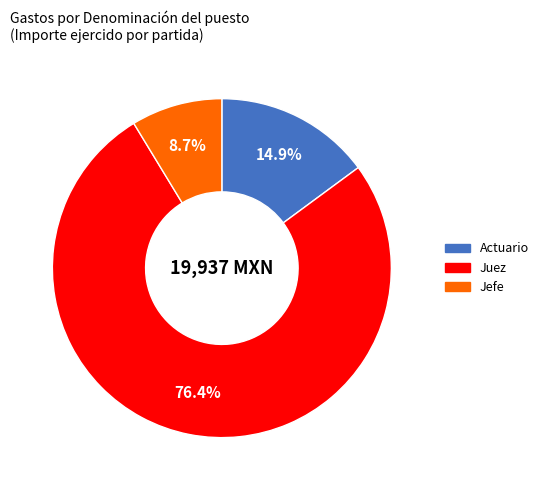

To the nearest percent, what is the difference between the Juez and Actuario slice percentages?

62%